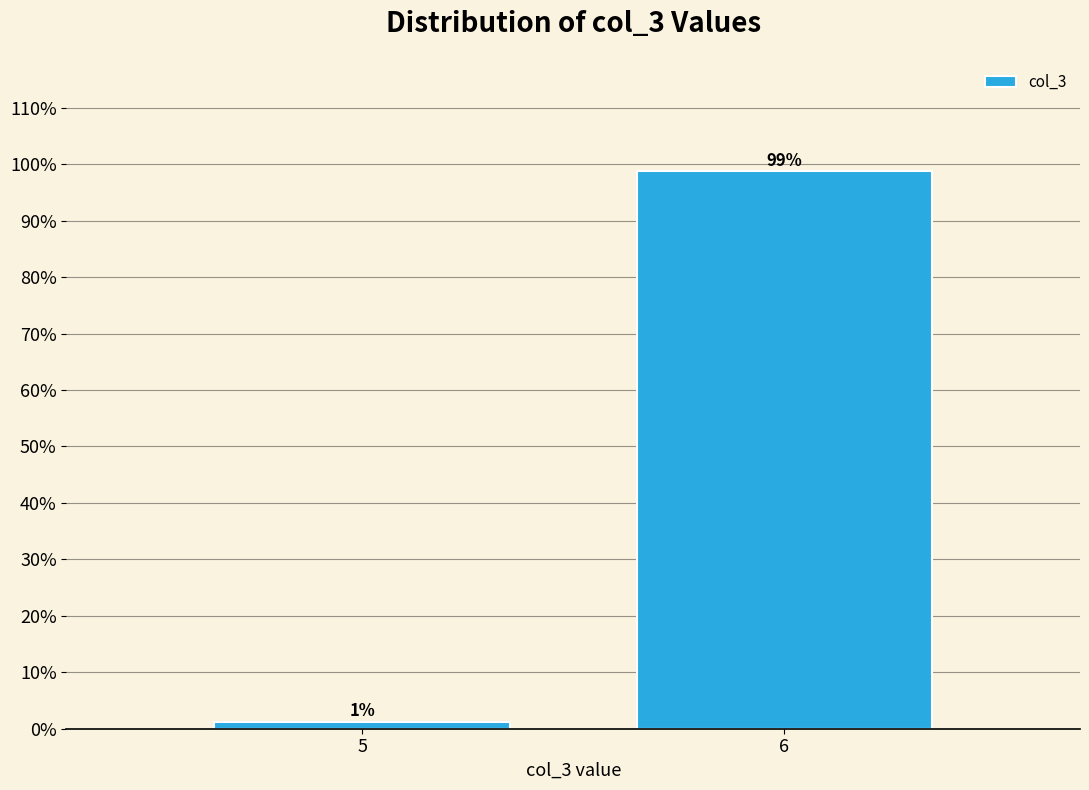

What is the value of the 2nd bar from the left?

98.8